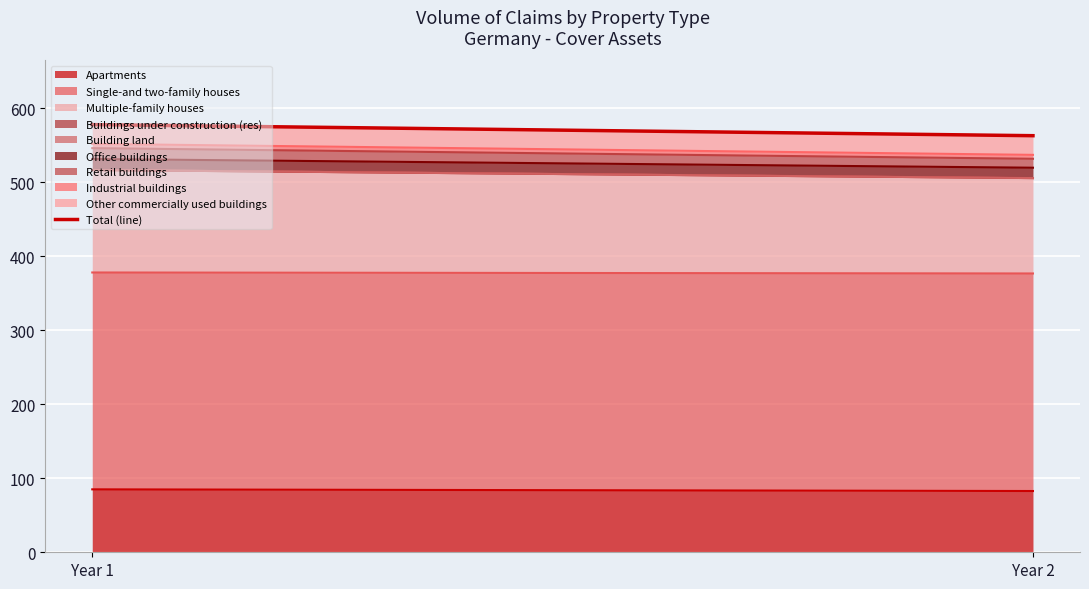

What is the sum of all values?

1140.7